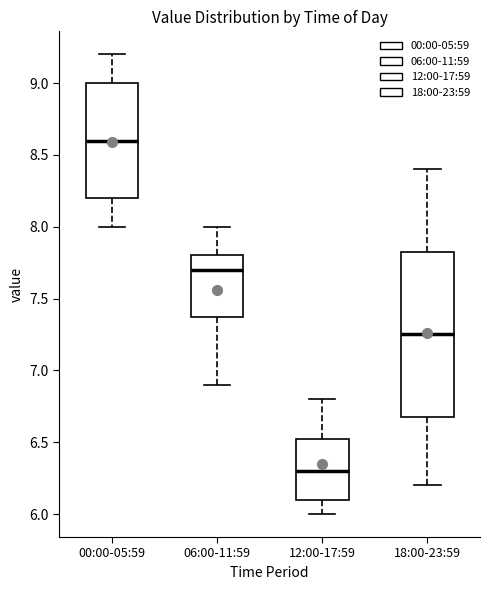

Which box has the highest median line?

00:00-05:59